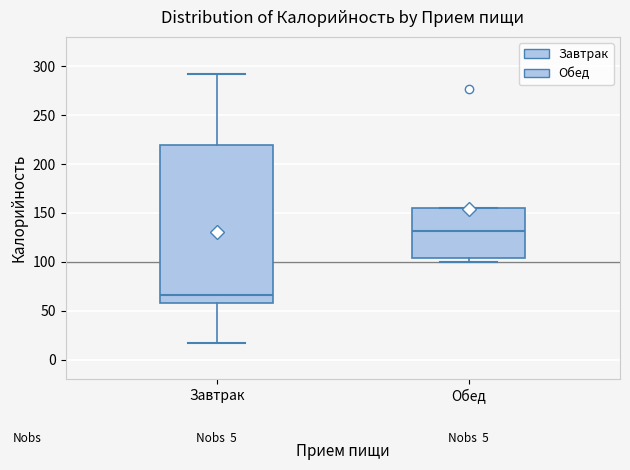

Reading left to right, read every box against the y-axis: the position of its median line, the range the box covers, and the ends of its whiskers. The values are not printed on the chart, so give them approximately, as read against the axis.

Завтрак: median 65, box 60 to 220, whiskers 15 to 290
Обед: median 130, box 105 to 155, whiskers 100 to 155